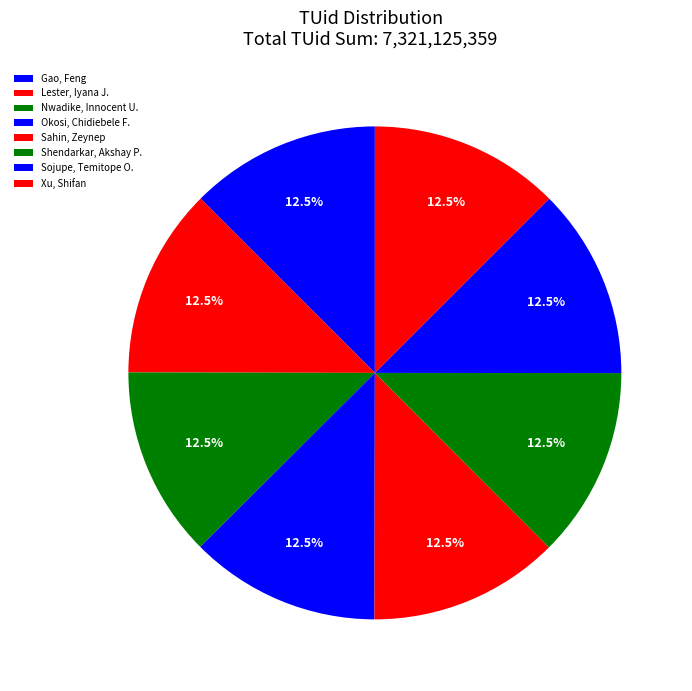

Rank the categories by value from highest to lowest.

Sojupe, Temitope O., Sahin, Zeynep, Okosi, Chidiebele F., Shendarkar, Akshay P., Gao, Feng, Xu, Shifan, Nwadike, Innocent U., Lester, Iyana J.